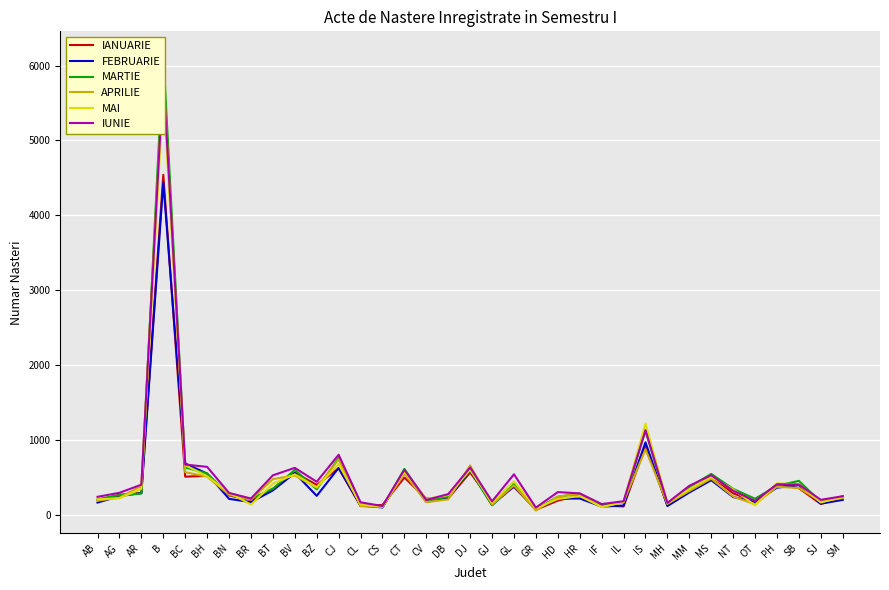

Which category has the highest value across all series?

B